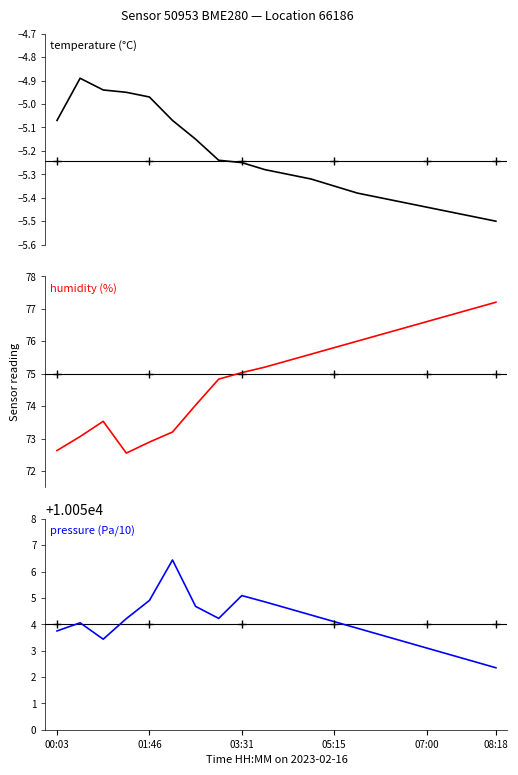

What is the difference between the maximum and minimum values in the pressure (Pa/10) series?

4.1